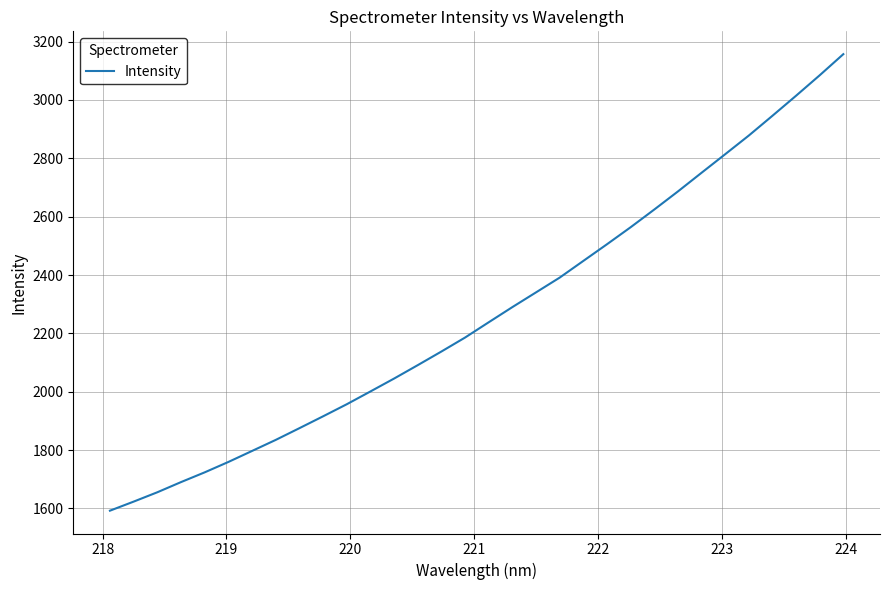

What is the difference between the maximum and minimum values?

1564.4